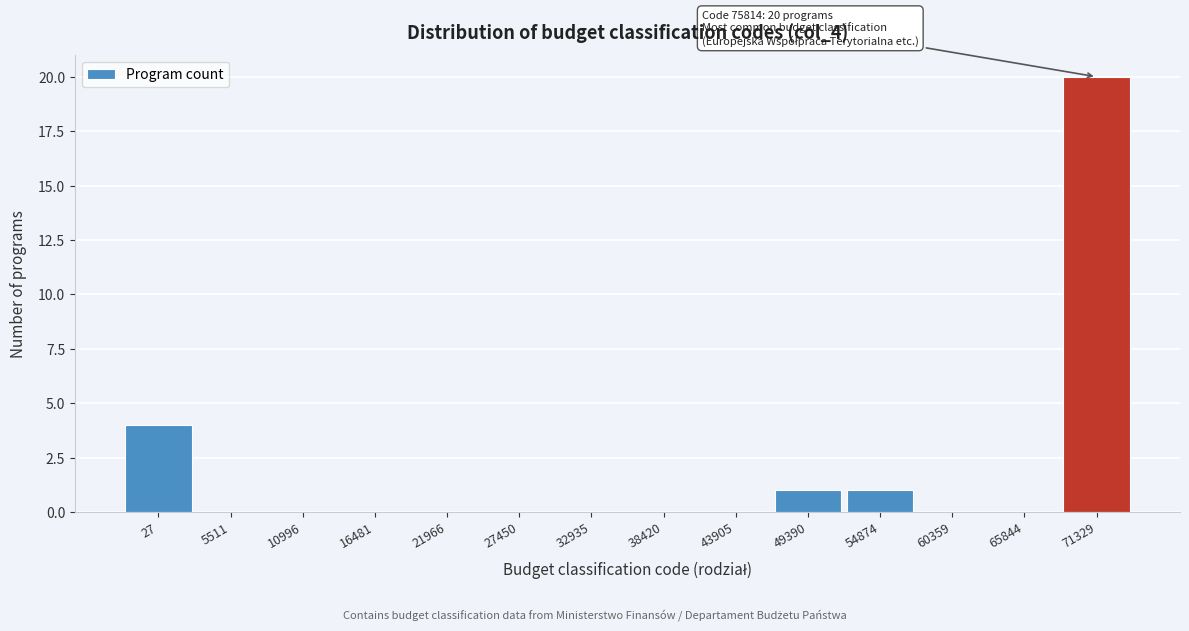

Reading left to right, what are all the values shown in this chart?

27=4	5511=0	10996=0	16481=0	21966=0	27450=0	32935=0	38420=0	43905=0	49390=1	54874=1	60359=0	65844=0	71329=20